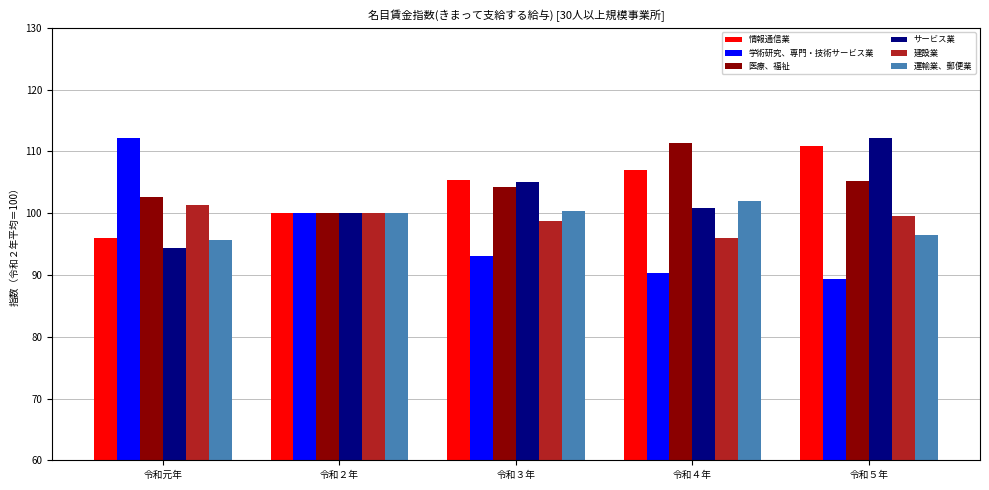

Reading left to right, transcribe all the data shown in this chart.

情報通信業: 96.0	100.0	105.4	107.0	110.8
学術研究、専門・技術サービス業: 112.1	100.0	93.1	90.3	89.3
医療、福祉: 102.6	100.0	104.2	111.4	105.2
サービス業: 94.4	100.0	105.0	100.9	112.2
建設業: 101.4	100.0	98.7	96.0	99.6
運輸業、郵便業: 95.6	100.0	100.4	101.9	96.5